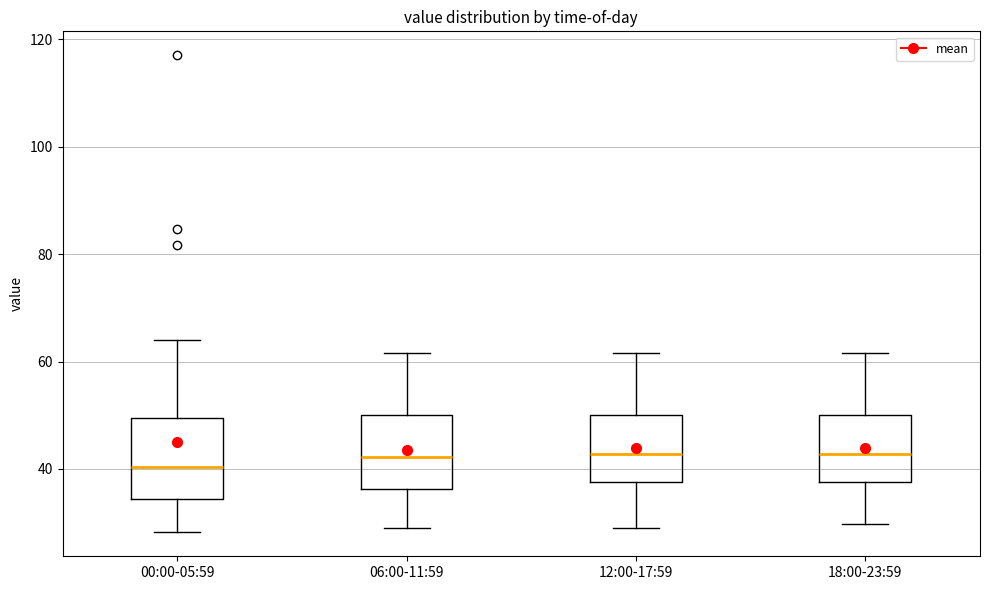

Reading left to right, read every box against the y-axis: the position of its median line, the range the box covers, and the ends of its whiskers. The values are not printed on the chart, so give them approximately, as read against the axis.

00:00-05:59: median 40, box 34 to 50, whiskers 28 to 64
06:00-11:59: median 42, box 36 to 50, whiskers 28 to 62
12:00-17:59: median 42, box 38 to 50, whiskers 28 to 62
18:00-23:59: median 42, box 38 to 50, whiskers 30 to 62